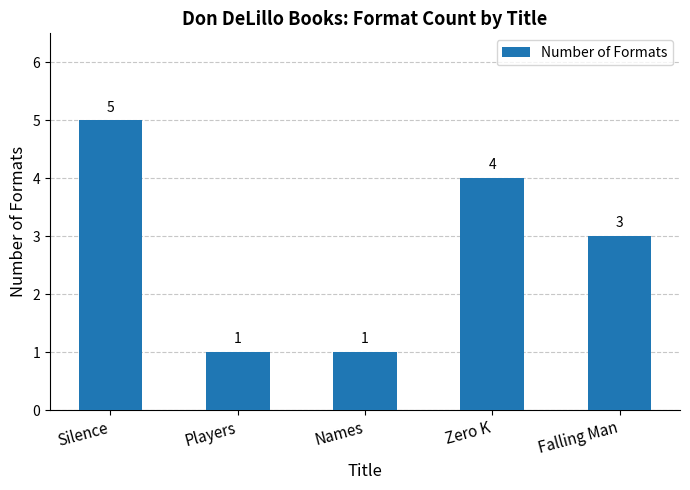

Reading left to right, list all the values displayed in this chart.

5	1	1	4	3